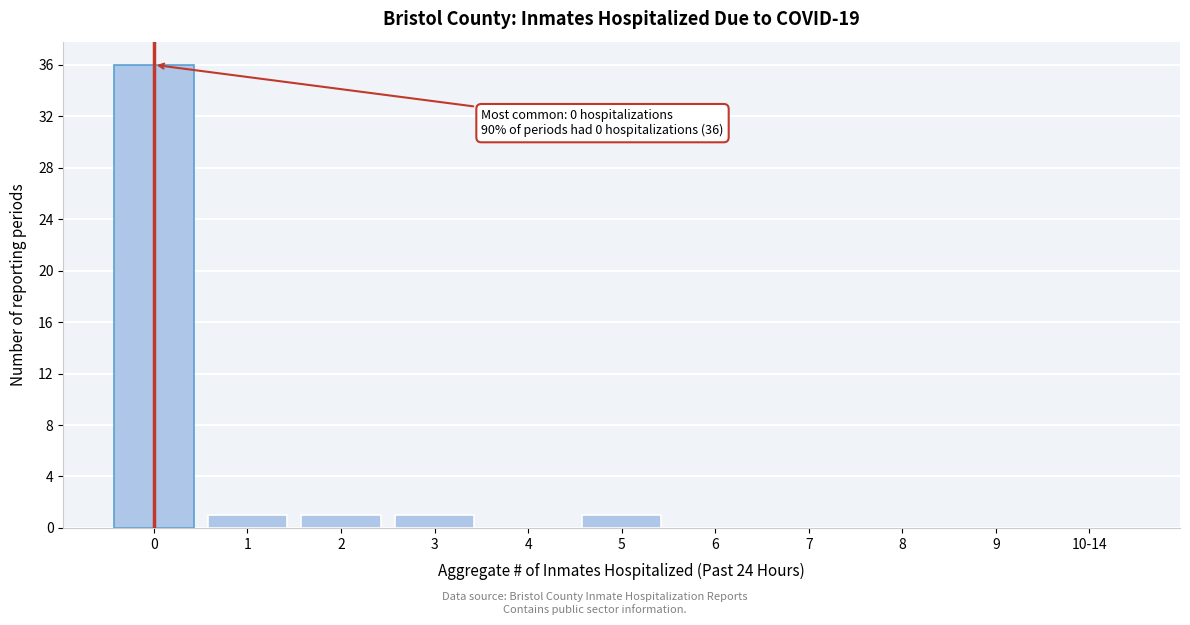

Reading left to right, list all the values displayed in this chart.

0=36	1=1	2=1	3=1	4=0	5=1	6=0	7=0	8=0	9=0	10-14=0